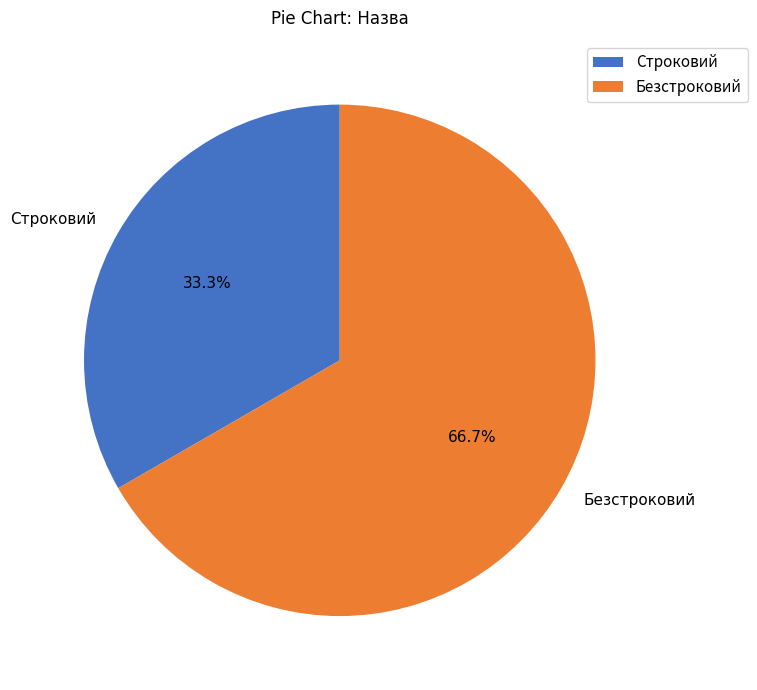

Is there any slice that represents more than half of the pie?

Yes